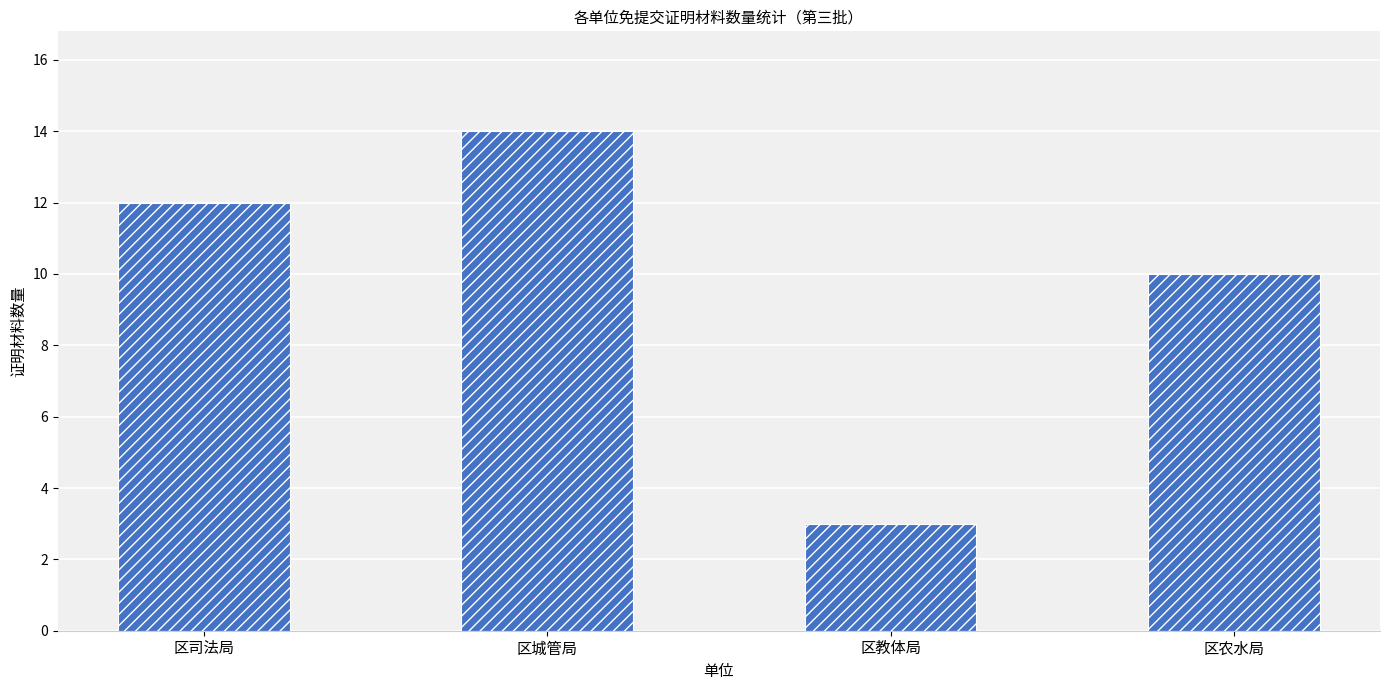

Reading left to right, what are all the values shown in this chart?

区司法局=12	区城管局=14	区教体局=3	区农水局=10